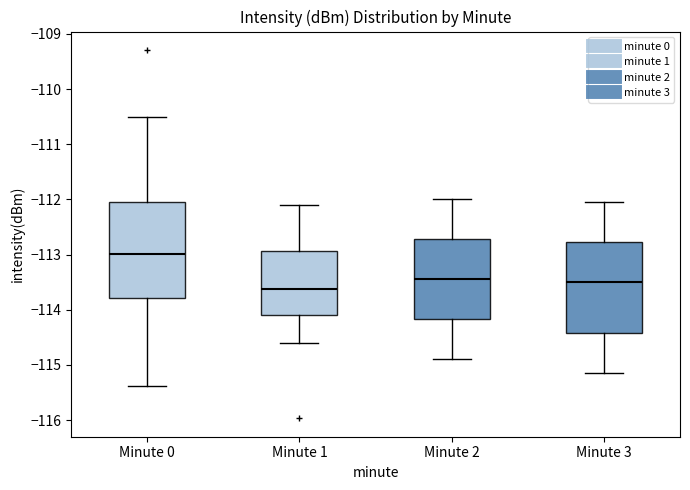

Where does the lower whisker of the box for Minute 0 end on the y-axis? The values are not printed on the chart, so give them approximately, as read against the axis.

-115.4